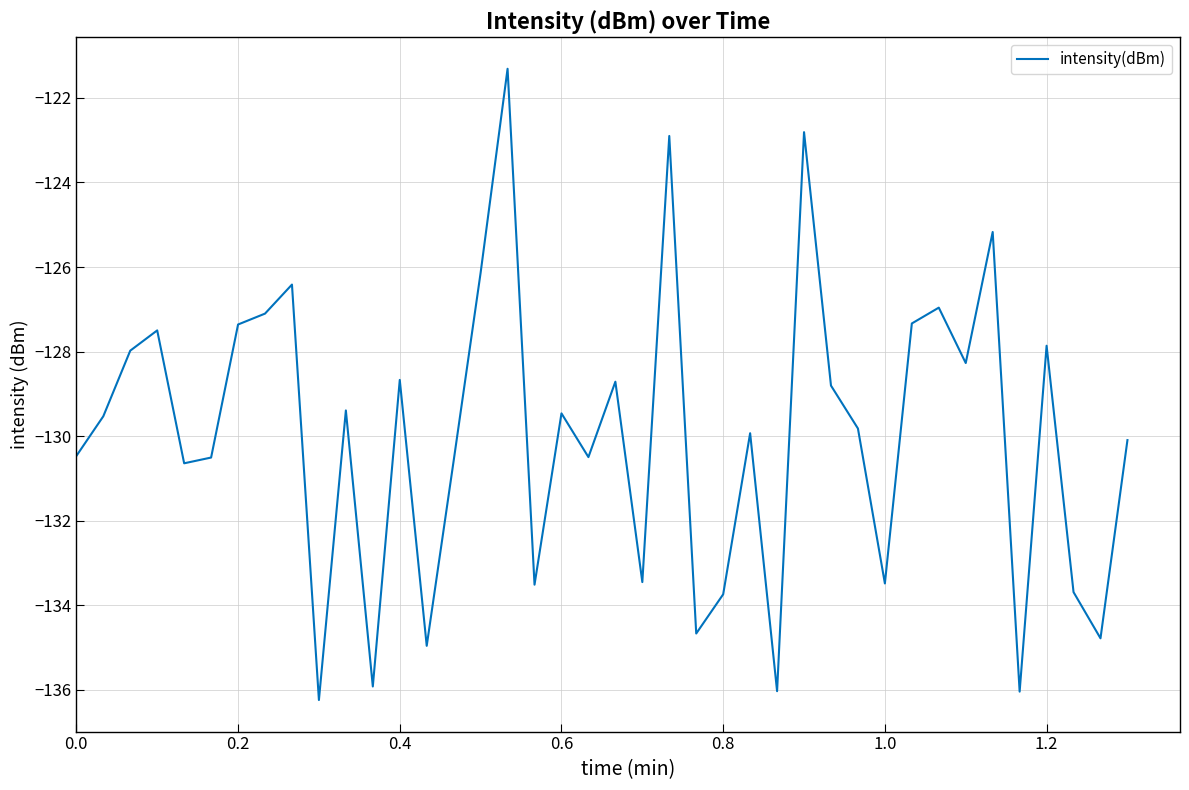

How many distinct data groups are displayed?

1